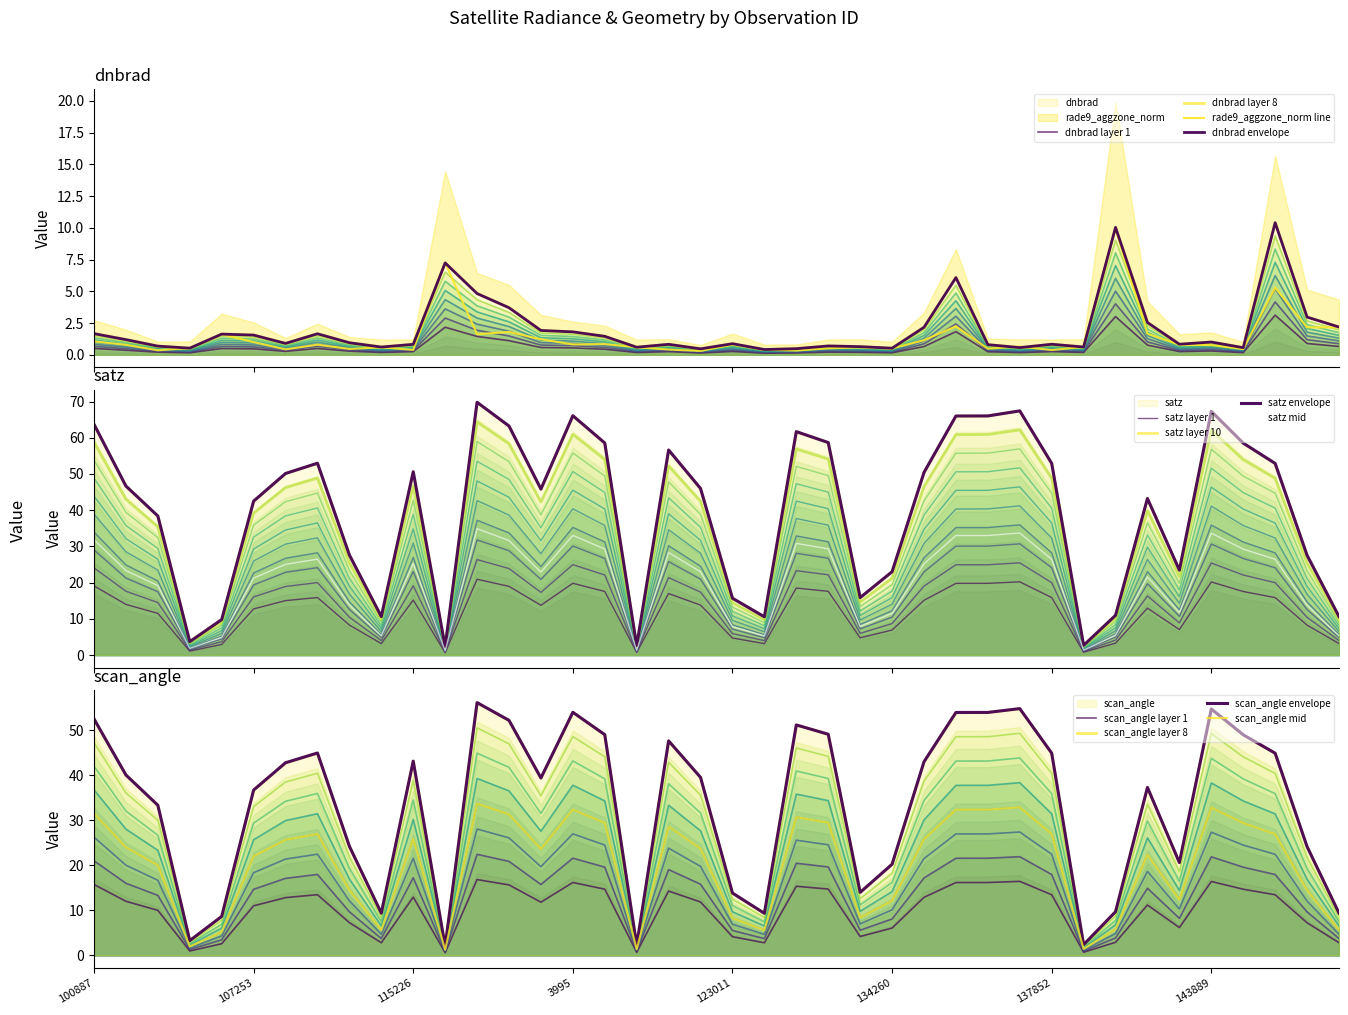

The dnbrad series shows 0.2 at 115226. True or false?

True